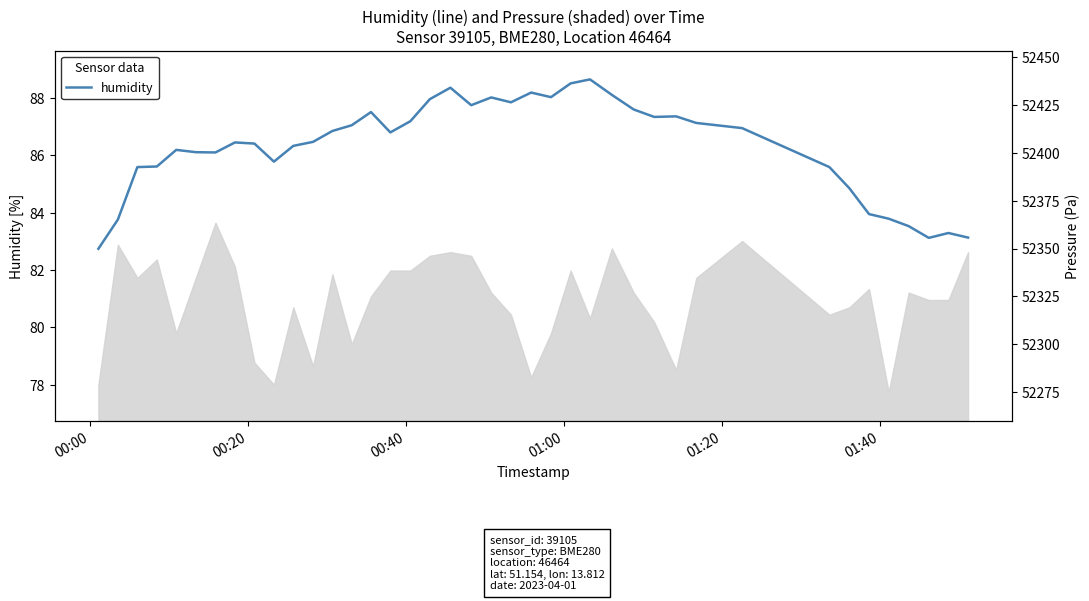

How many values are below 86?

13